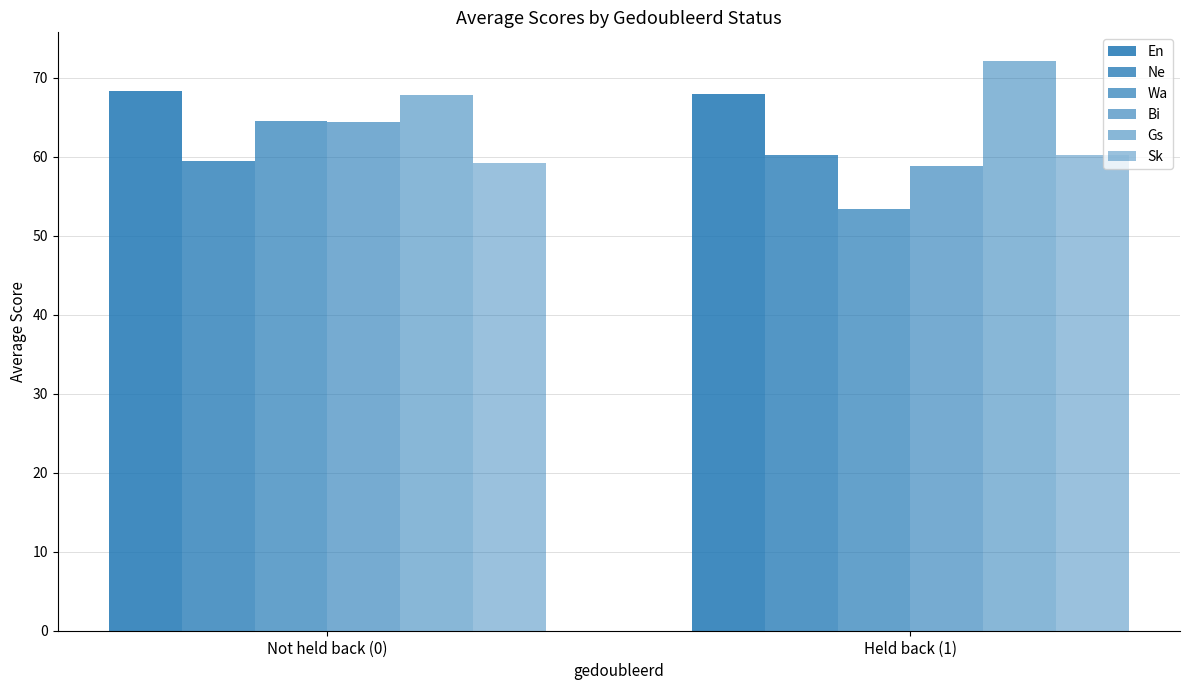

Which has a higher value, Held back (1) or Not held back (0)?

Not held back (0)